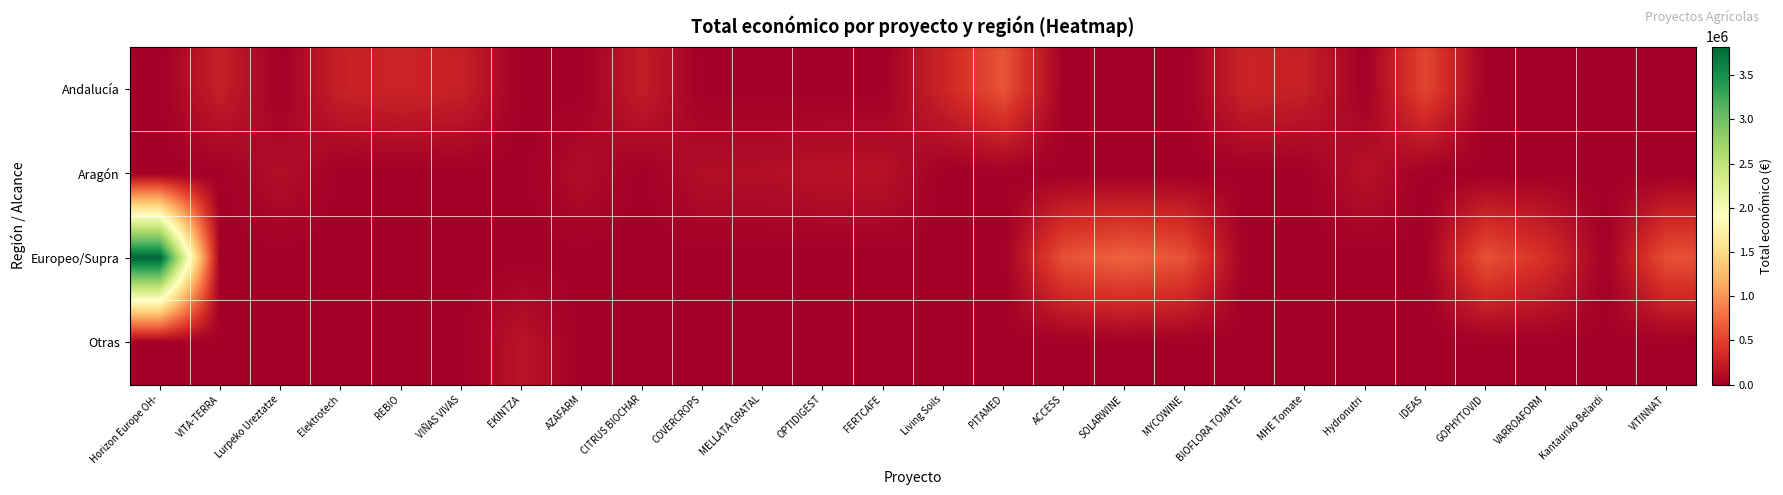

Between MELLATA GRATAL and VITINNAT, which series saw the biggest shift?

Europeo/Supra